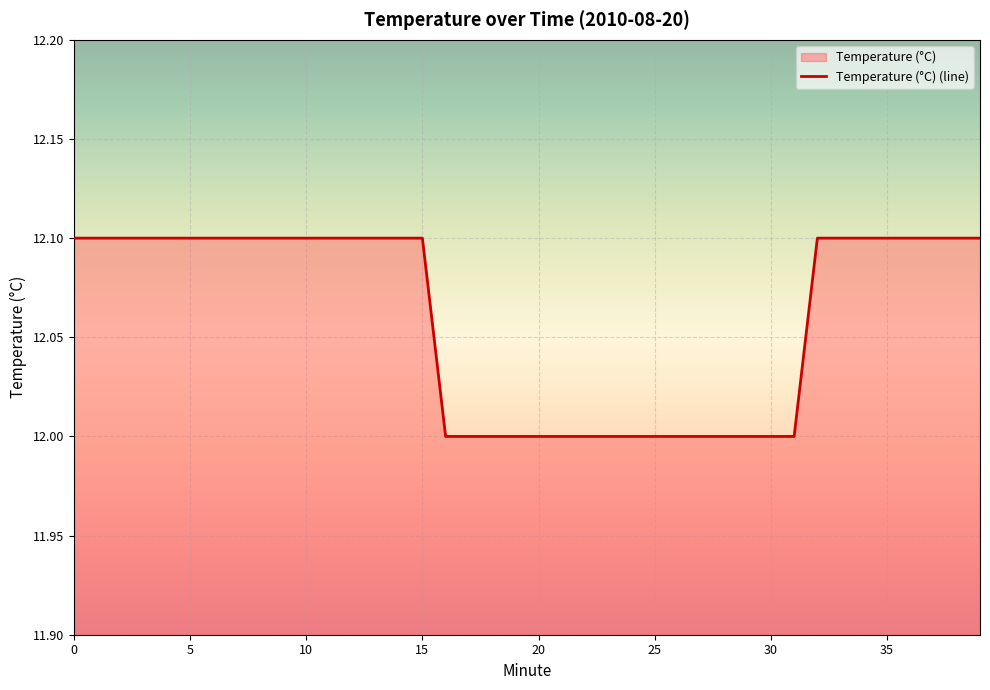

How many distinct data groups are displayed?

1